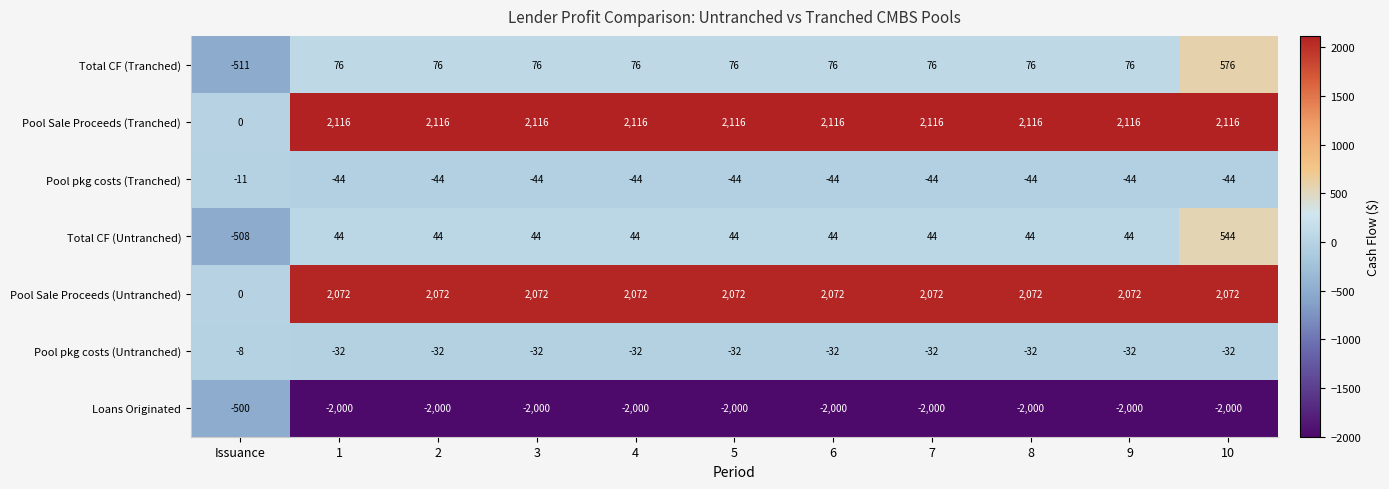

What value does the Pool Sale Proceeds (Untranched) series have at 4, to the nearest 10?

2070